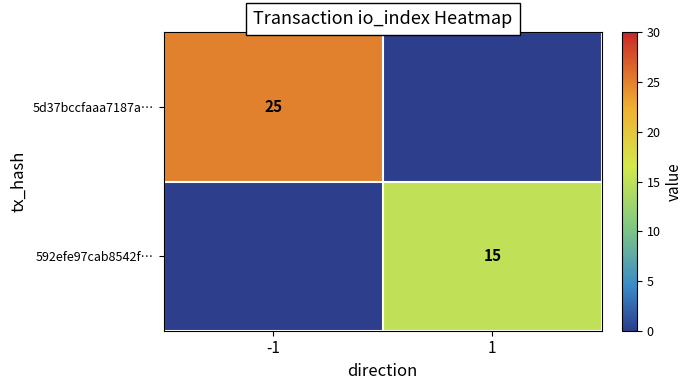

True or false: 5d37bccfaaa7187a… has a value of 45 at -1.

False